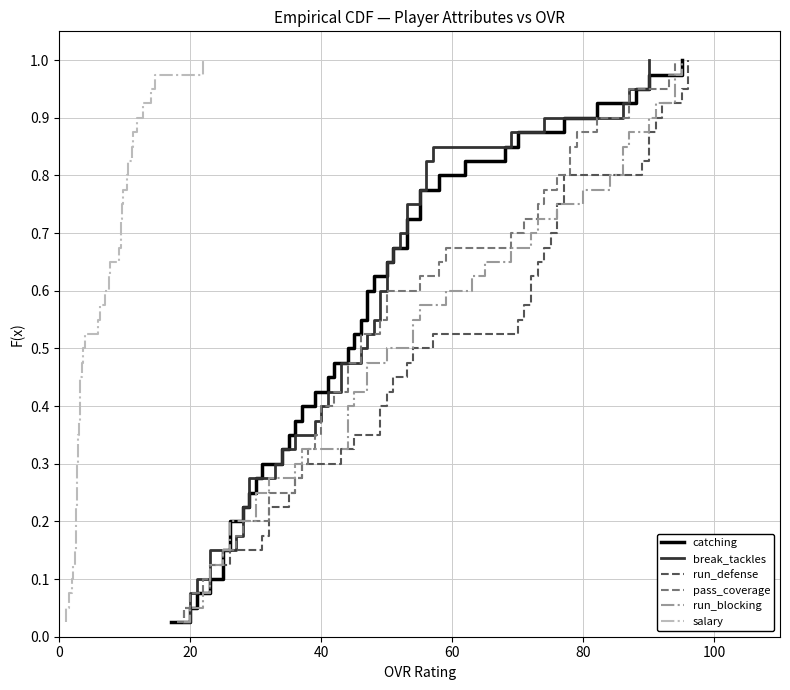

Reading right to left, what are all the values shown in this chart?

catching: 1.0	1.0	0.9	0.9	0.9	0.9	0.8	0.8	0.8	0.8	0.8	0.7	0.7	0.7	0.7	0.6	0.6	0.6	0.6	0.5	0.5	0.5	0.5	0.4	0.4	0.4	0.3	0.3	0.3	0.3	0.2	0.2	0.2	0.2	0.1	0.1	0.1	0.1	0.1	0.0
break_tackles: 1.0	1.0	0.9	0.9	0.9	0.9	0.8	0.8	0.8	0.8	0.8	0.7	0.7	0.7	0.7	0.6	0.6	0.6	0.6	0.5	0.5	0.5	0.5	0.4	0.4	0.4	0.3	0.3	0.3	0.3	0.2	0.2	0.2	0.2	0.1	0.1	0.1	0.1	0.1	0.0
run_defense: 1.0	1.0	0.9	0.9	0.9	0.9	0.8	0.8	0.8	0.8	0.8	0.7	0.7	0.7	0.7	0.6	0.6	0.6	0.6	0.5	0.5	0.5	0.5	0.4	0.4	0.4	0.3	0.3	0.3	0.3	0.2	0.2	0.2	0.2	0.1	0.1	0.1	0.1	0.1	0.0
pass_coverage: 1.0	1.0	0.9	0.9	0.9	0.9	0.8	0.8	0.8	0.8	0.8	0.7	0.7	0.7	0.7	0.6	0.6	0.6	0.6	0.5	0.5	0.5	0.5	0.4	0.4	0.4	0.3	0.3	0.3	0.3	0.2	0.2	0.2	0.2	0.1	0.1	0.1	0.1	0.1	0.0
run_blocking: 1.0	1.0	0.9	0.9	0.9	0.9	0.8	0.8	0.8	0.8	0.8	0.7	0.7	0.7	0.7	0.6	0.6	0.6	0.6	0.5	0.5	0.5	0.5	0.4	0.4	0.4	0.3	0.3	0.3	0.3	0.2	0.2	0.2	0.2	0.1	0.1	0.1	0.1	0.1	0.0
salary: 1.0	1.0	0.9	0.9	0.9	0.9	0.8	0.8	0.8	0.8	0.8	0.7	0.7	0.7	0.7	0.6	0.6	0.6	0.6	0.5	0.5	0.5	0.5	0.4	0.4	0.4	0.3	0.3	0.3	0.3	0.2	0.2	0.2	0.2	0.1	0.1	0.1	0.1	0.1	0.0